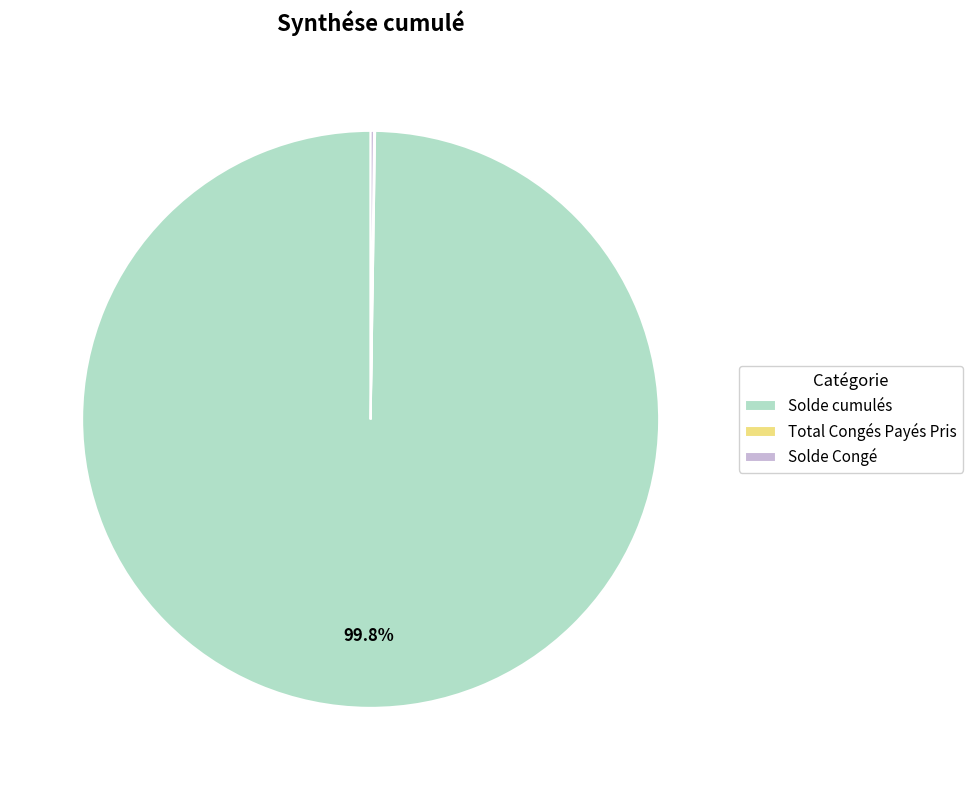

Does Solde cumulés account for over 50% of the chart?

Yes